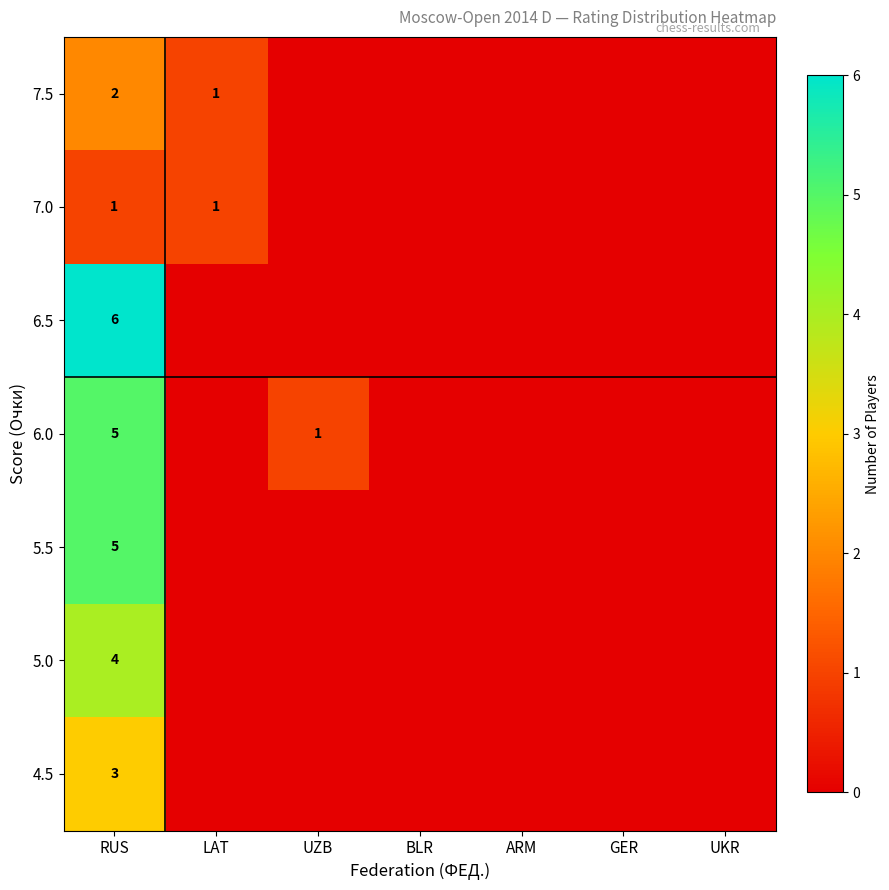

Rank the series at BLR from highest to lowest value.

7.5, 7.0, 6.5, 6.0, 5.5, 5.0, 4.5